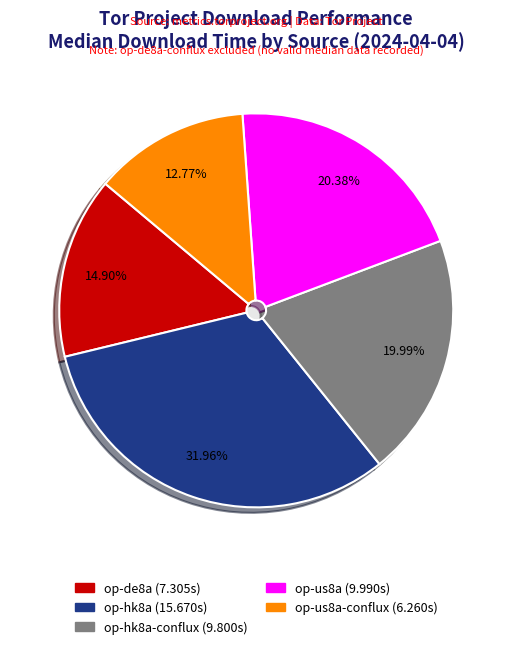

Which slice is the smallest?

op-us8a-conflux